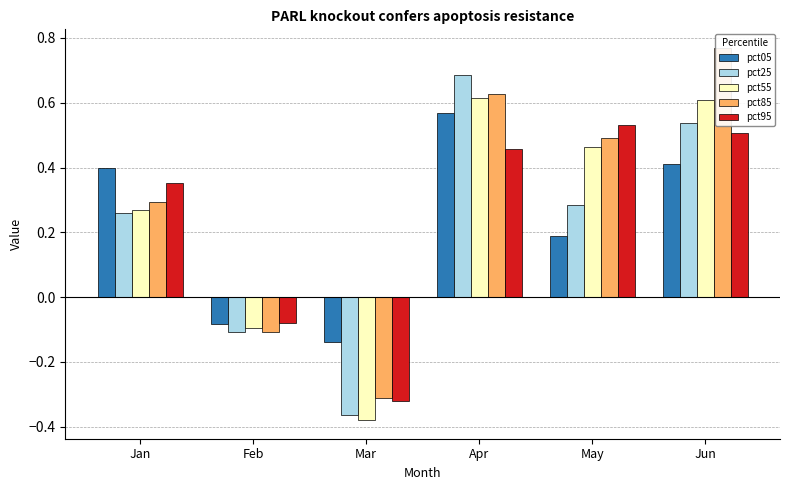

What is the maximum value for pct25?

0.7